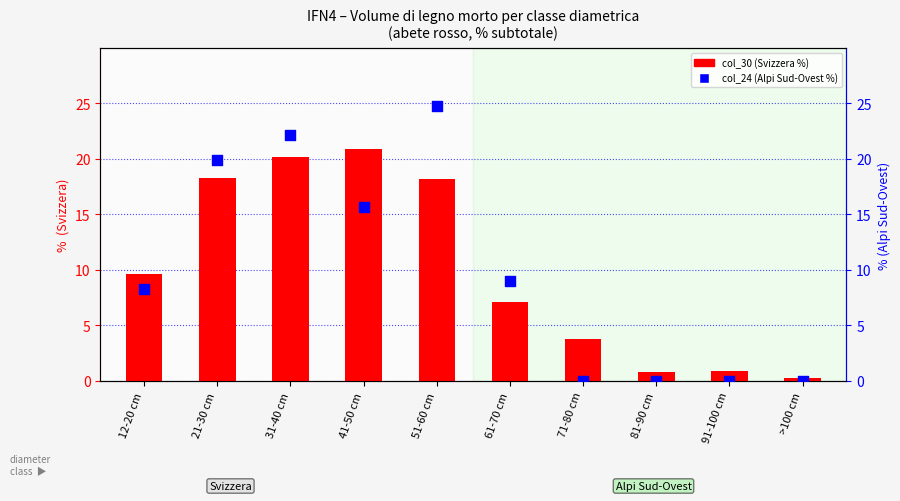

What are all the series names shown in the legend?

col_30 (Svizzera %), col_24 (Alpi Sud-Ovest %)